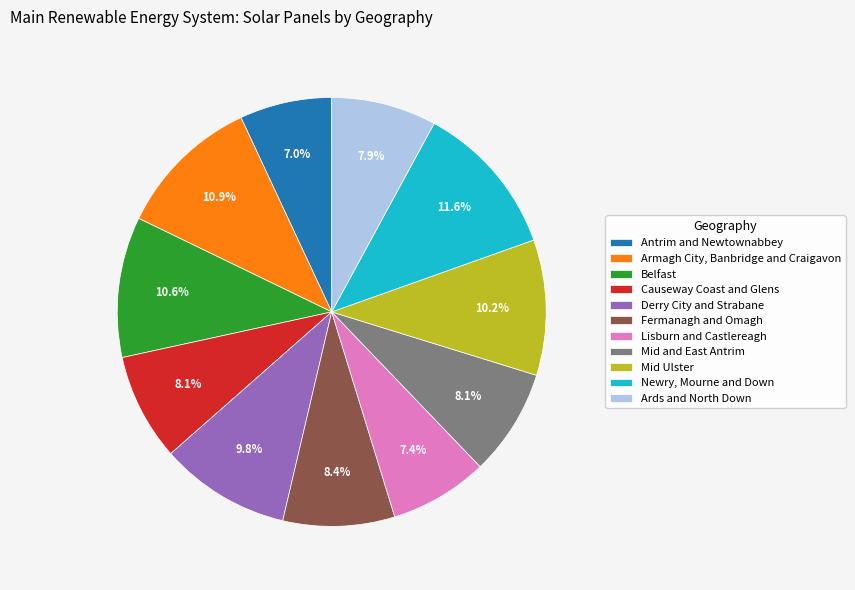

True or false: Belfast accounts for 1% of the total.

False